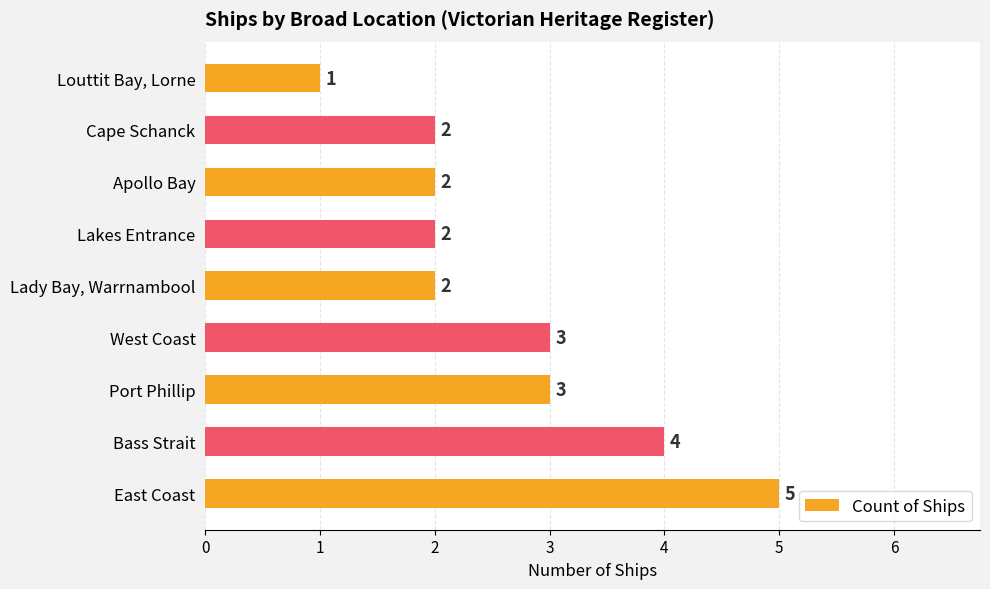

Reading bottom to top, what are all the values shown in this chart?

5	4	3	3	2	2	2	2	1